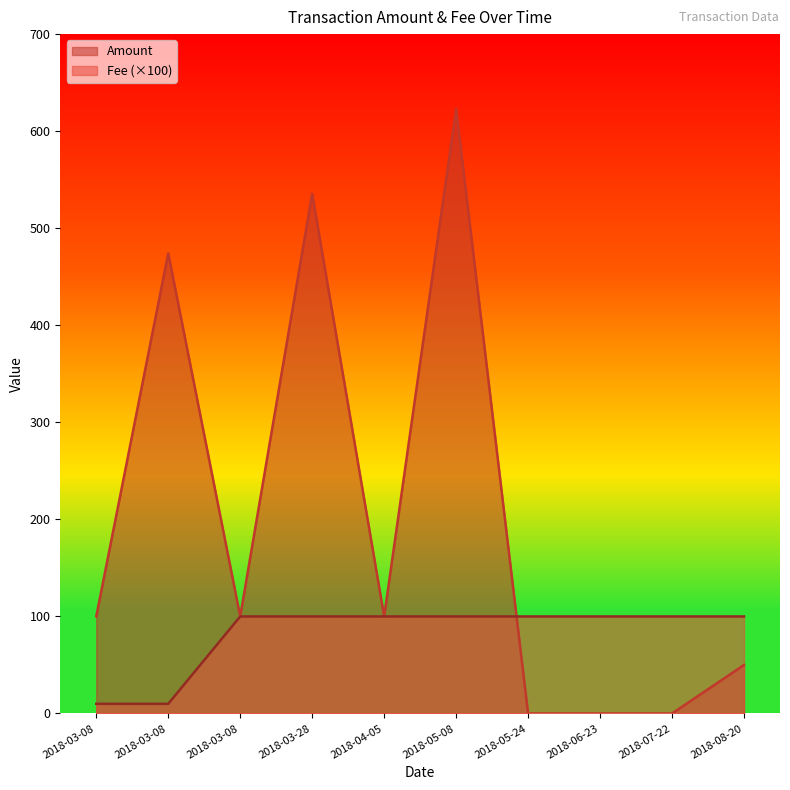

What is the label of the 3rd point from the right?

2018-06-23